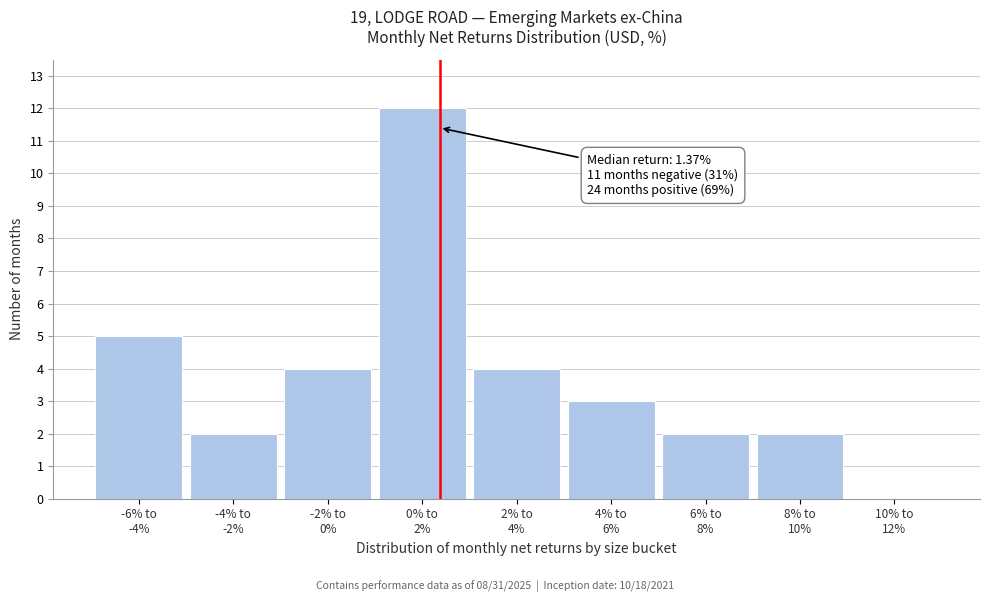

What is the sum of all values?

34